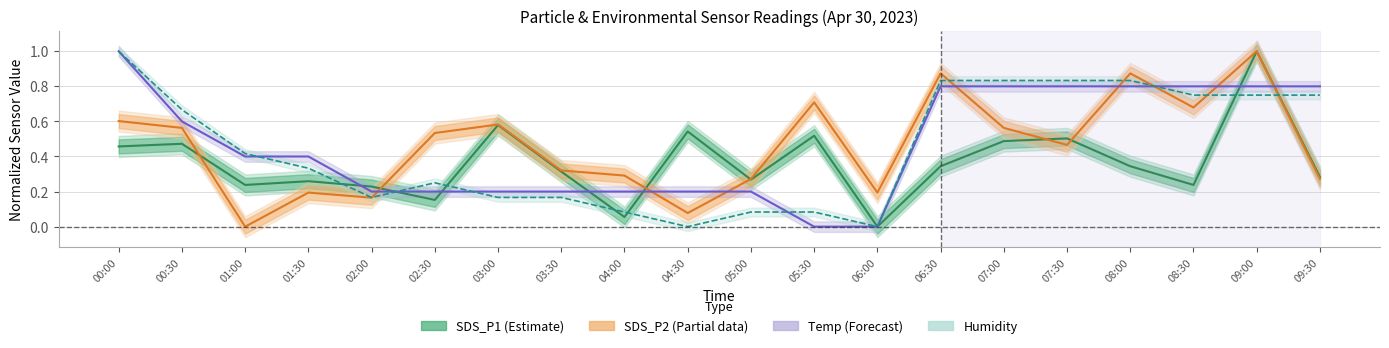

What is the approximate value of SDS_P1 (Estimate) at 05:00?

0.3